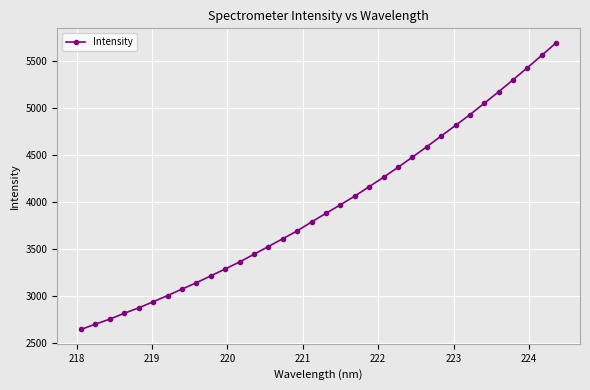

What is the value of the 34th point from the left?

5691.7